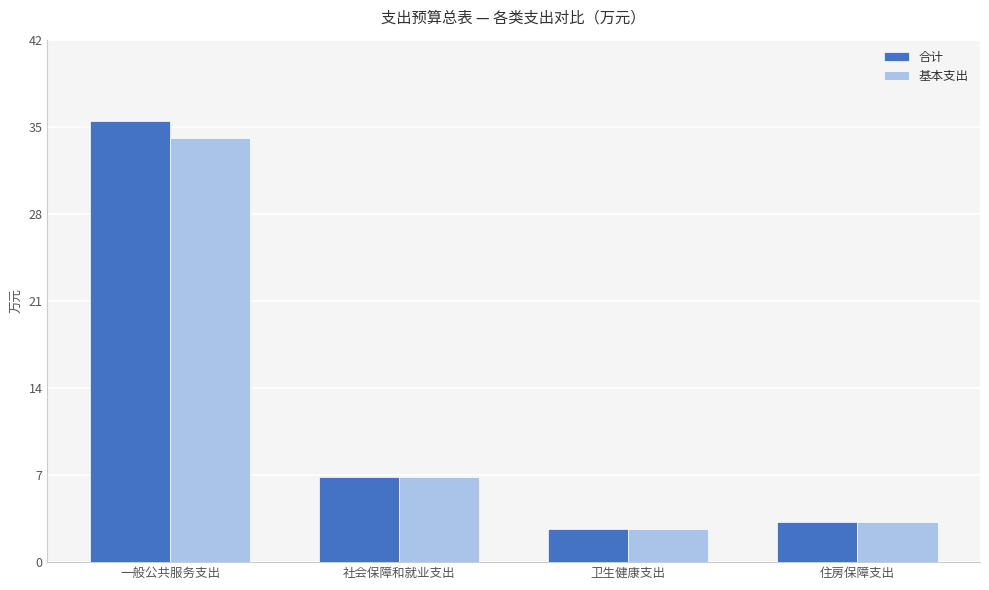

Between 一般公共服务支出 and 住房保障支出, which series saw the biggest shift?

合计